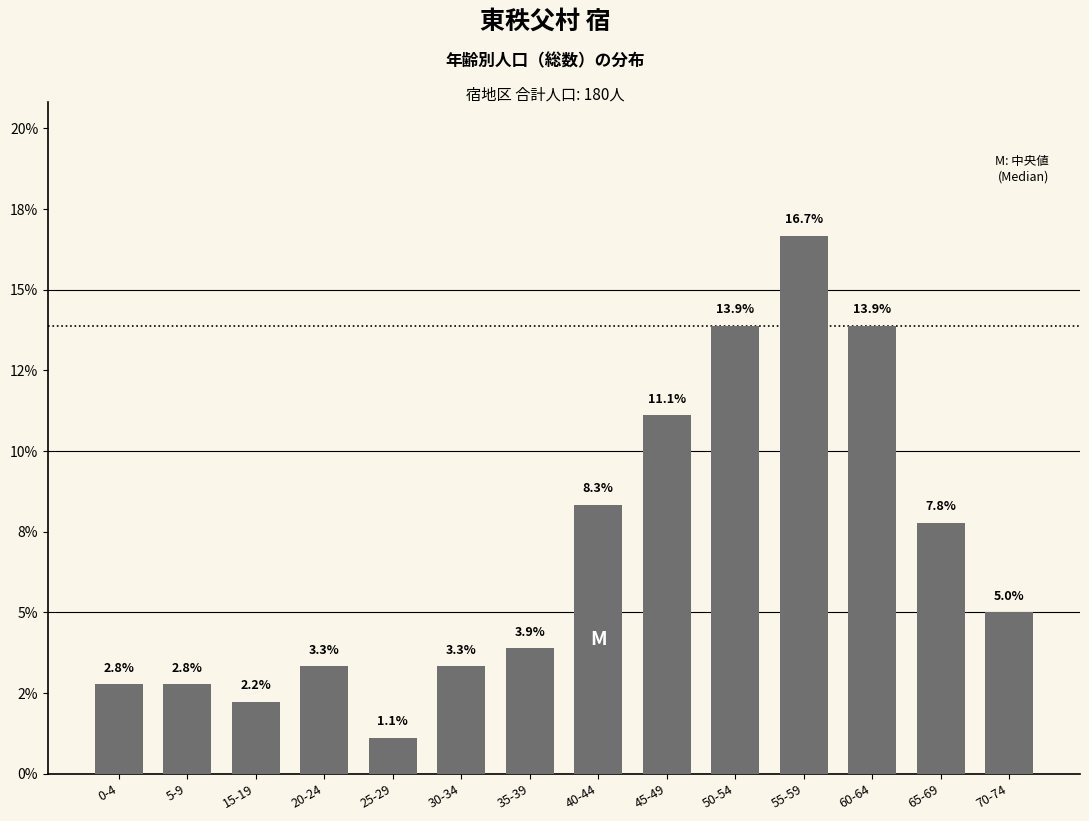

Are the bars horizontal?

No